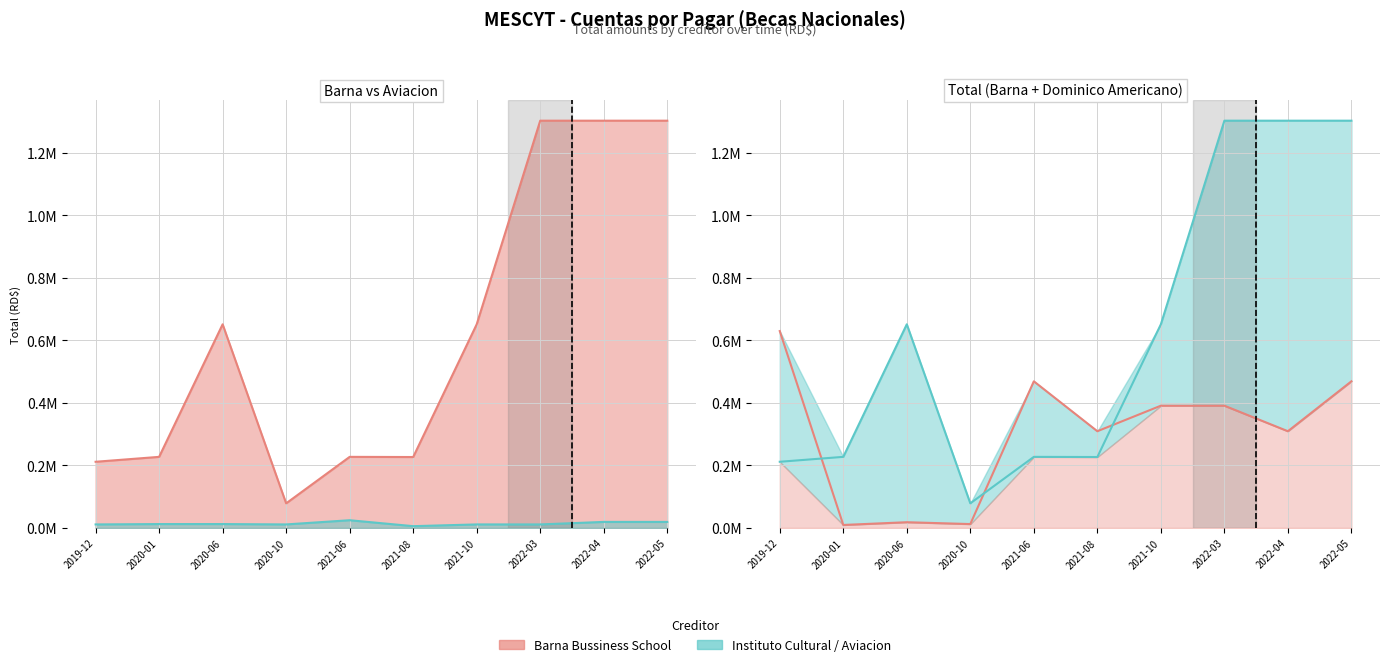

True or false: Instituto Cultural Dominico Americano has more than 0 points higher than both neighbors.

True